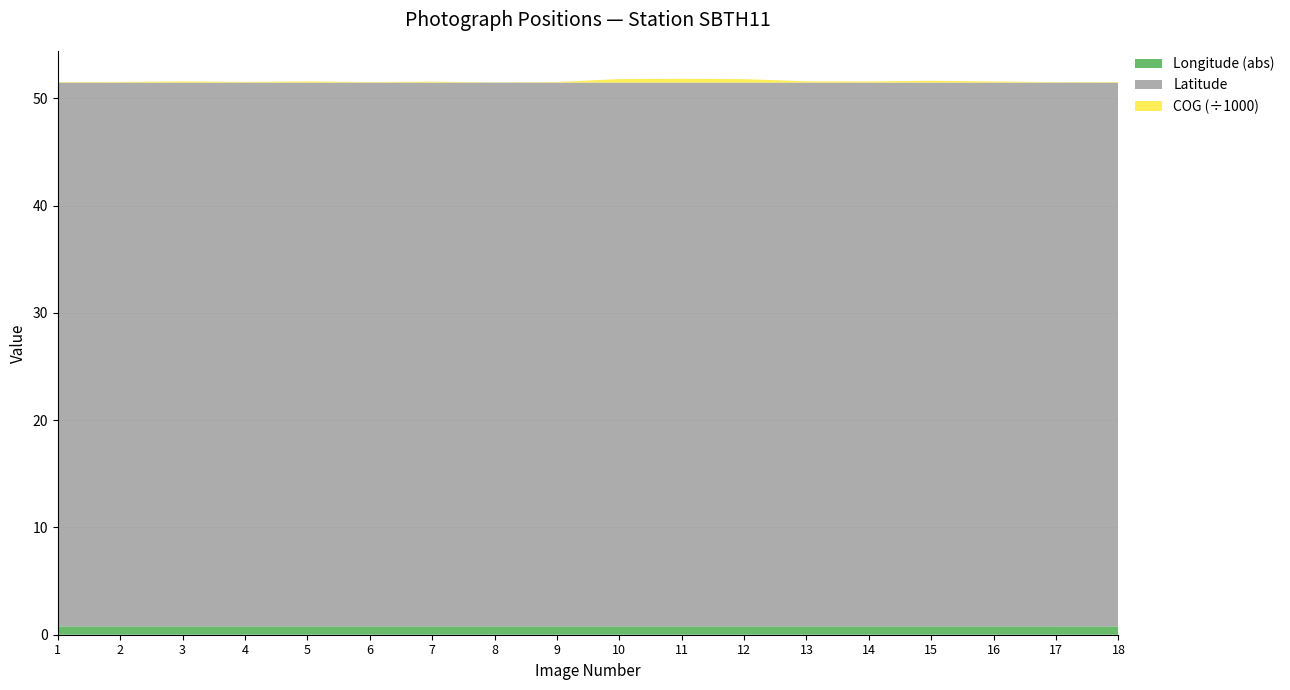

Reading left to right, list all the values displayed in this chart.

Latitude: 1=50.7	2=50.7	3=50.7	4=50.7	5=50.7	6=50.7	7=50.7	8=50.7	9=50.7	10=50.7	11=50.7	12=50.7	13=50.7	14=50.7	15=50.7	16=50.7	17=50.7	18=50.7
Longitude_abs: 1=0.8	2=0.8	3=0.8	4=0.8	5=0.8	6=0.8	7=0.8	8=0.8	9=0.8	10=0.8	11=0.8	12=0.8	13=0.8	14=0.8	15=0.8	16=0.8	17=0.8	18=0.8
COG: 1=49.6	2=61.4	3=106.6	4=64.3	5=106.4	6=48.8	7=86.9	8=17.8	9=52.4	10=329.5	11=353.4	12=324.1	13=122.2	14=105.1	15=171.2	16=105.5	17=42.9	18=50.0